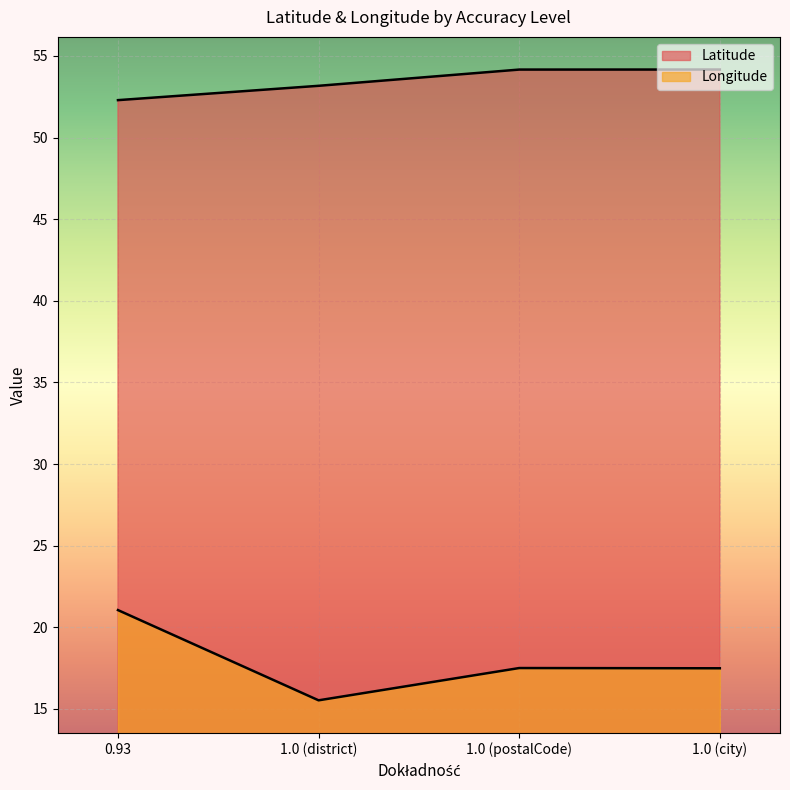

What is the difference between the maximum and minimum values in the Longitude series?

5.5